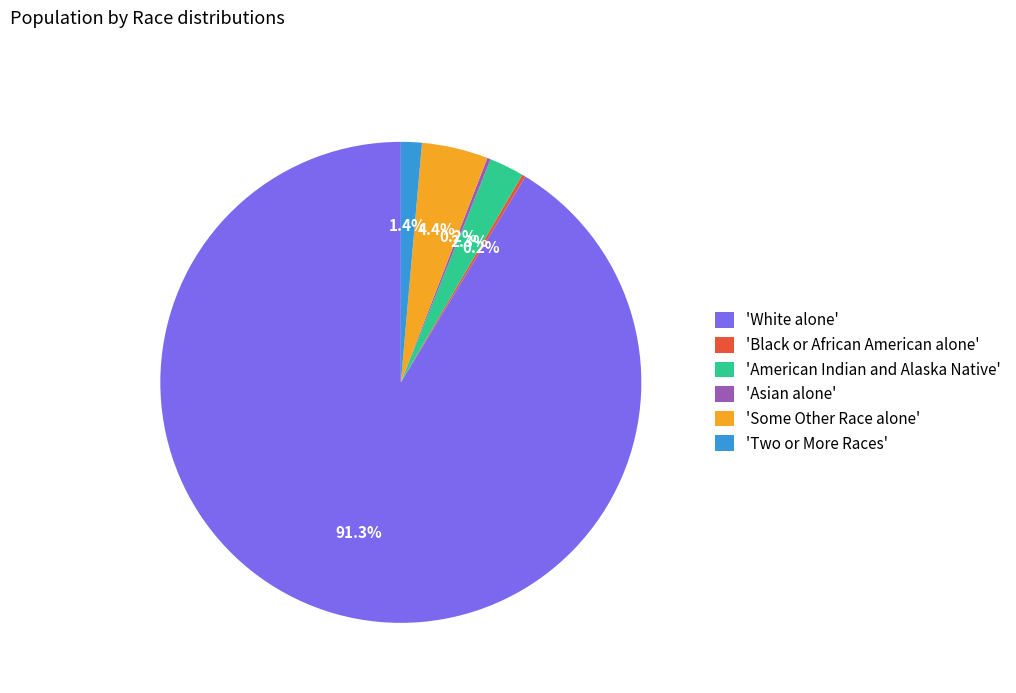

What is the largest slice in the pie chart?

'White alone'